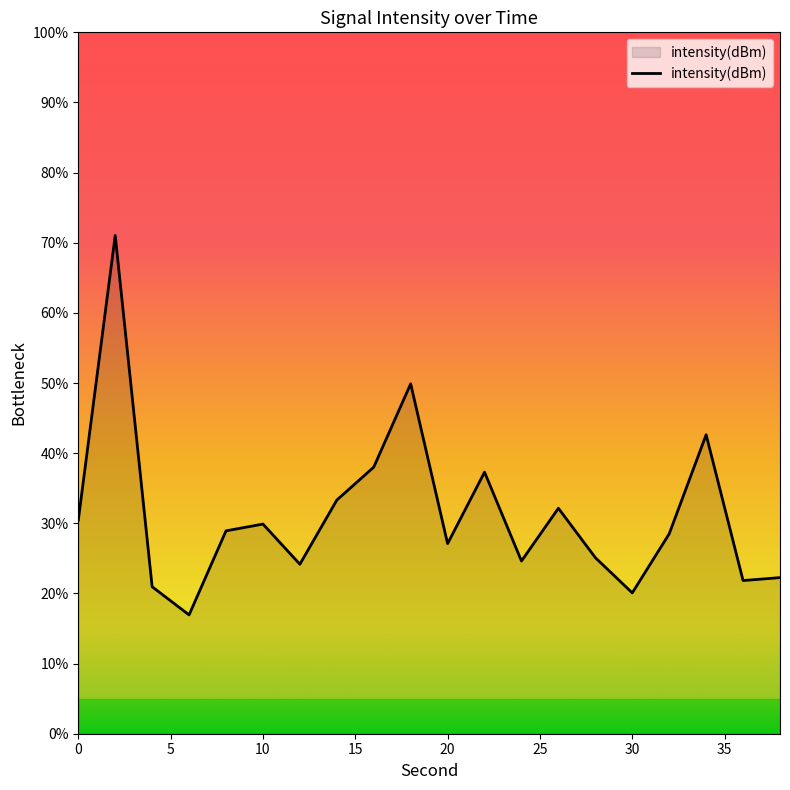

Does the chart display data point markers on the line(s)?

No